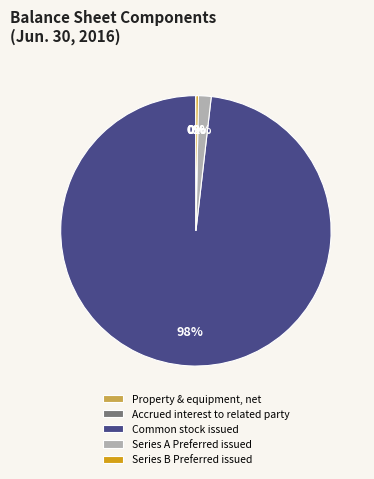

True or false: Common stock issued accounts for 98% of the total.

True